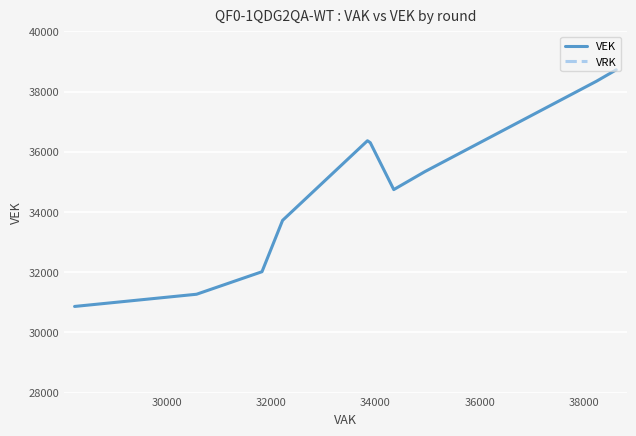

What is the highest value of the VEK series?

38725